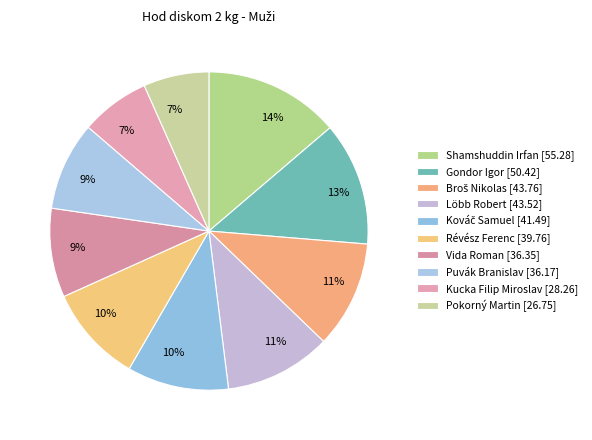

To the nearest percent, what is the combined percentage of Broš Nikolas and Gondor Igor?

23%